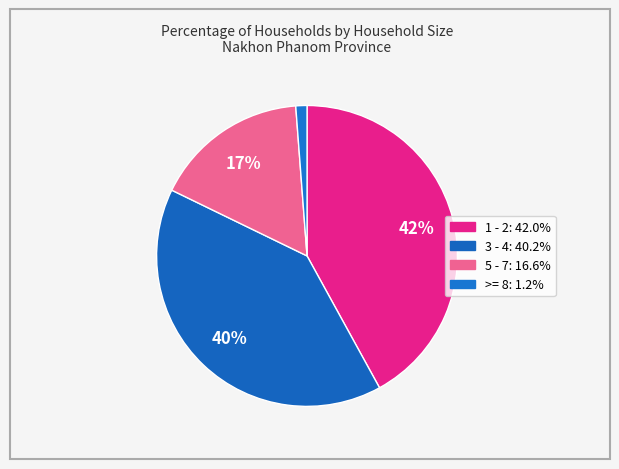

How much of the chart is everything except 5 - 7?

83.4%